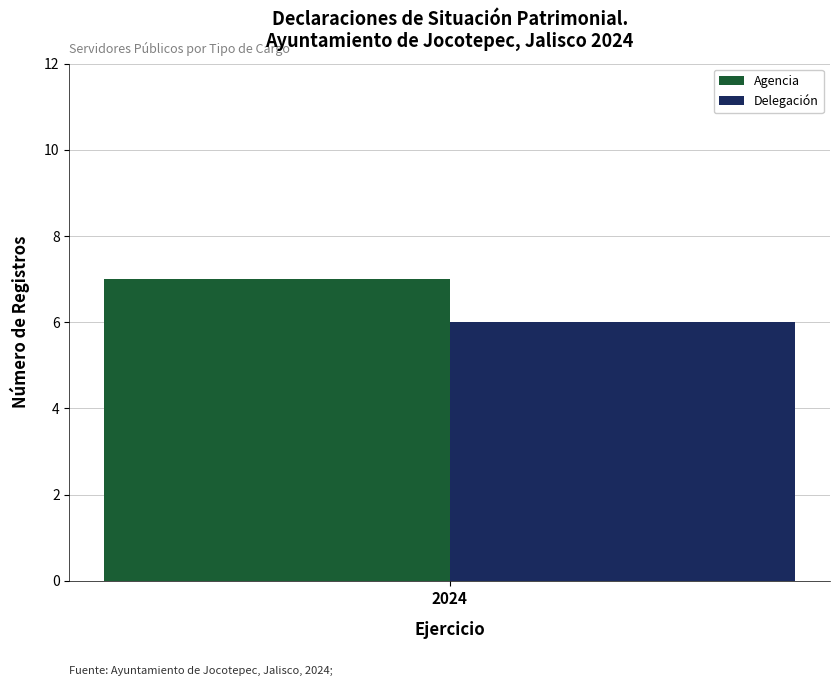

What are all the series names shown in the legend?

Agencia, Delegación